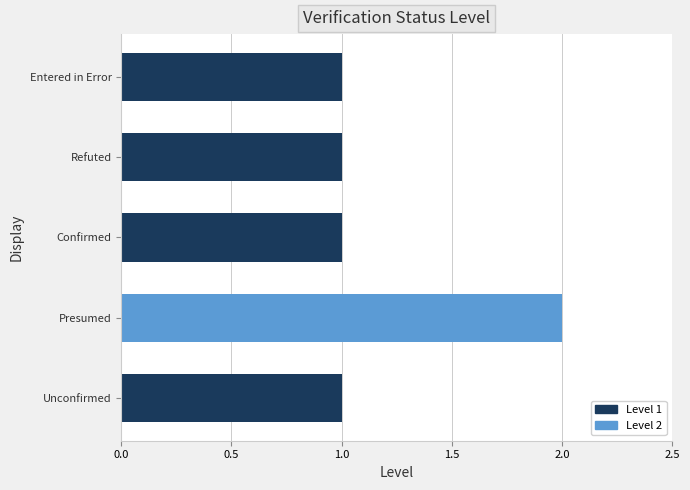

Count the values in the range 1 to 2.

5